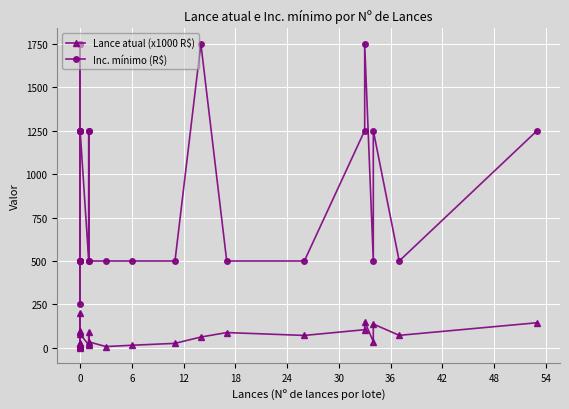

True or false: Inc. mínimo (R$) and Lance atual (x1000 R$) intersect in this chart.

False